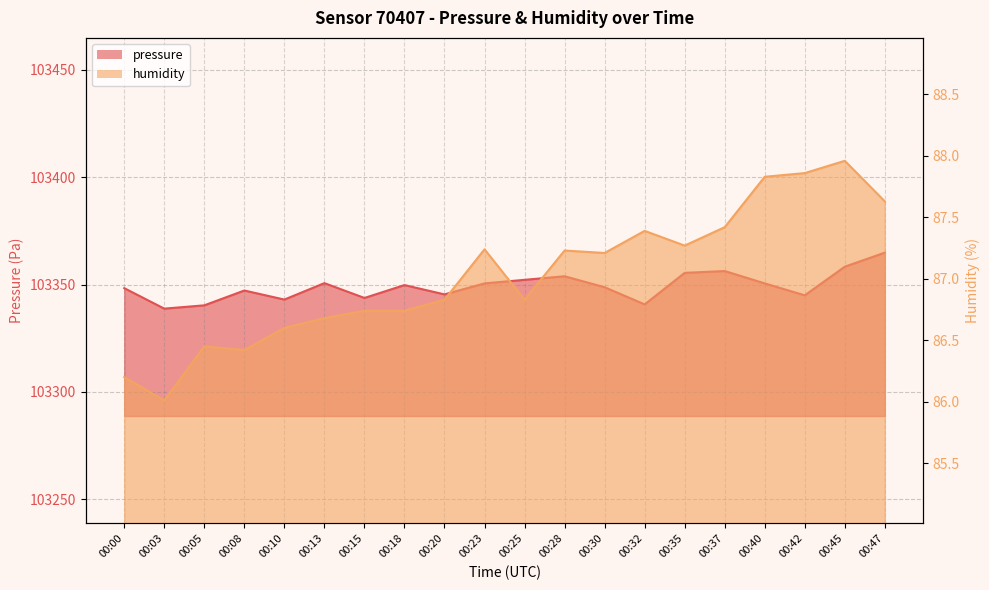

At which category does humidity reach its first local valley?

00:03